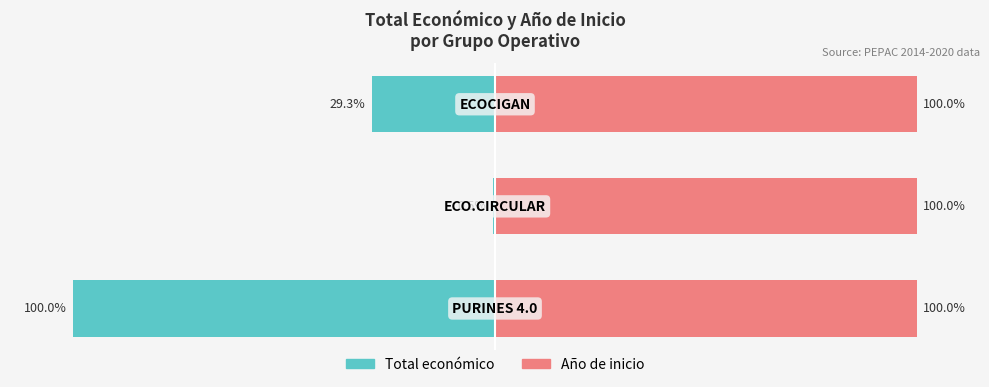

Rank the series by their maximum value, from lowest to highest.

Total económico, Año de inicio